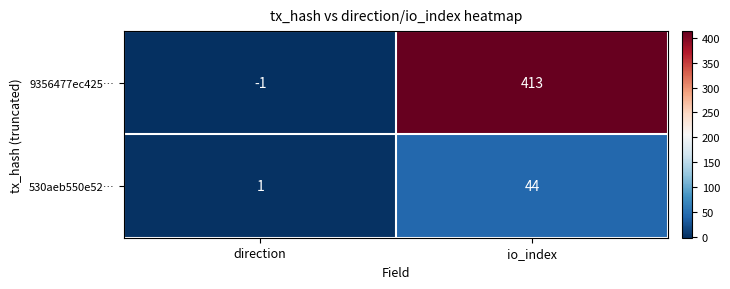

Which label corresponds to the largest value in the chart?

io_index